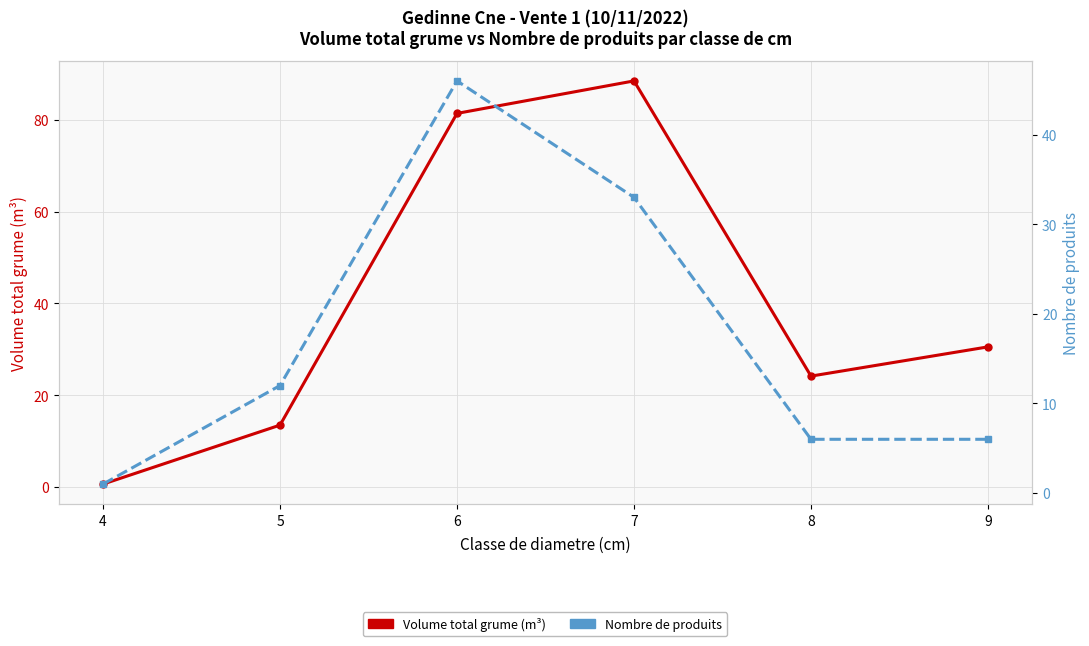

Which series has the largest range (max minus min)?

Volume total grume (m³)